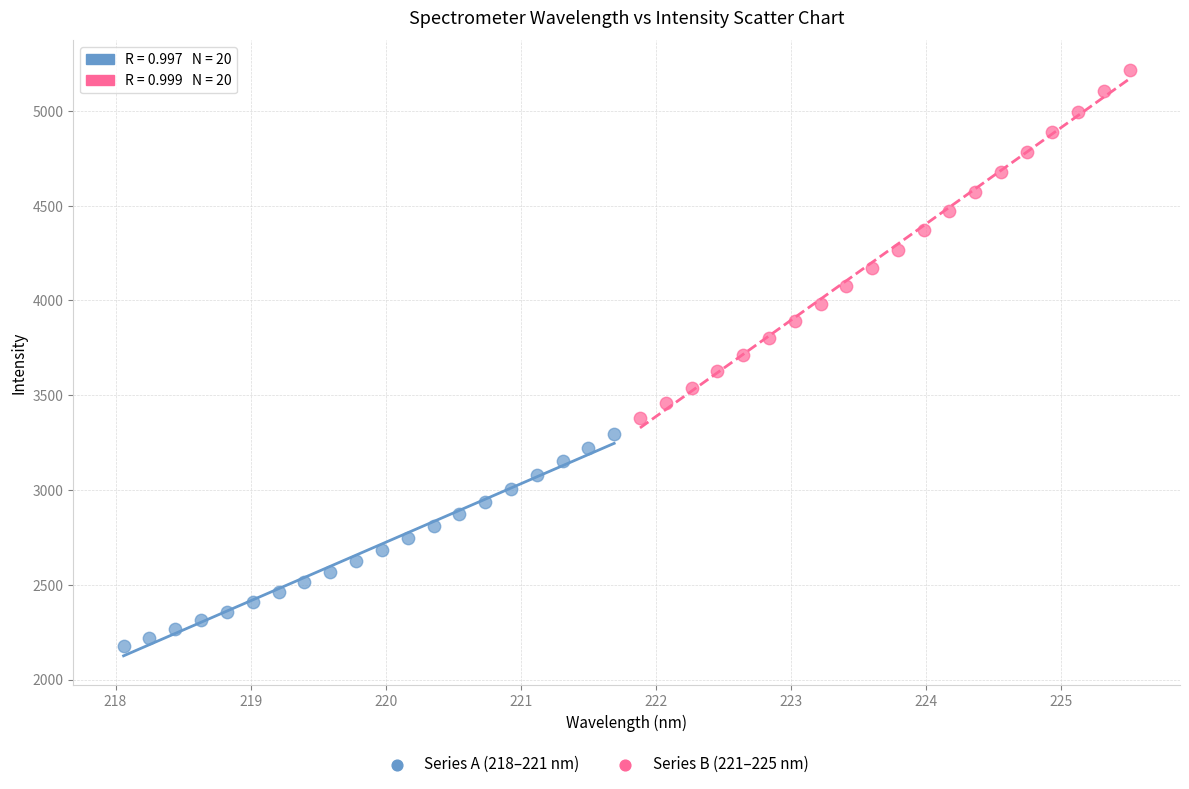

Which series has the largest Y range (max minus min)?

Series B (221–225 nm)